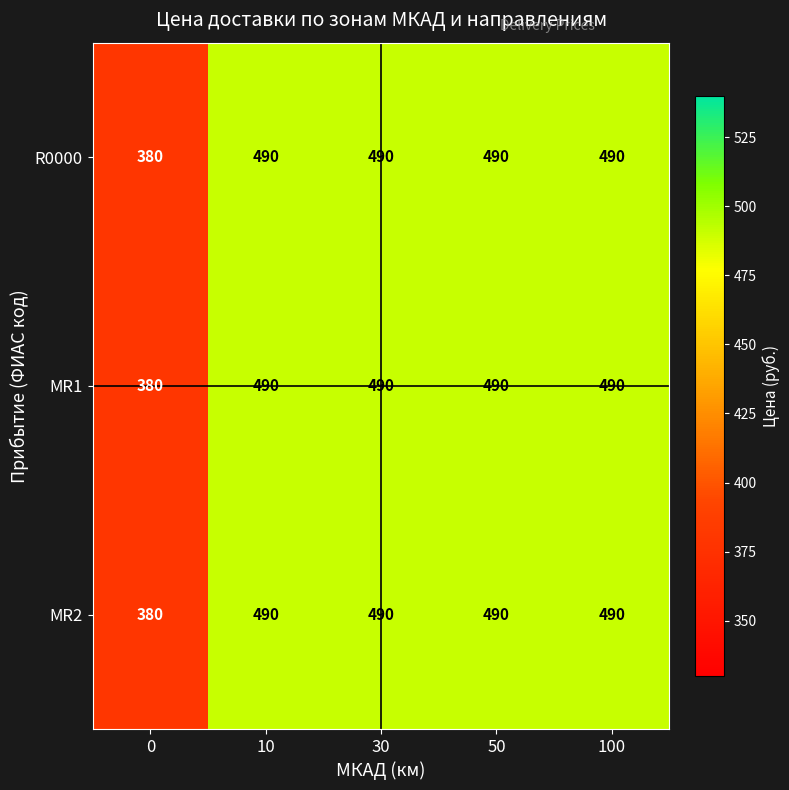

What is the sum of the MR2 values at 0 and 50?

870